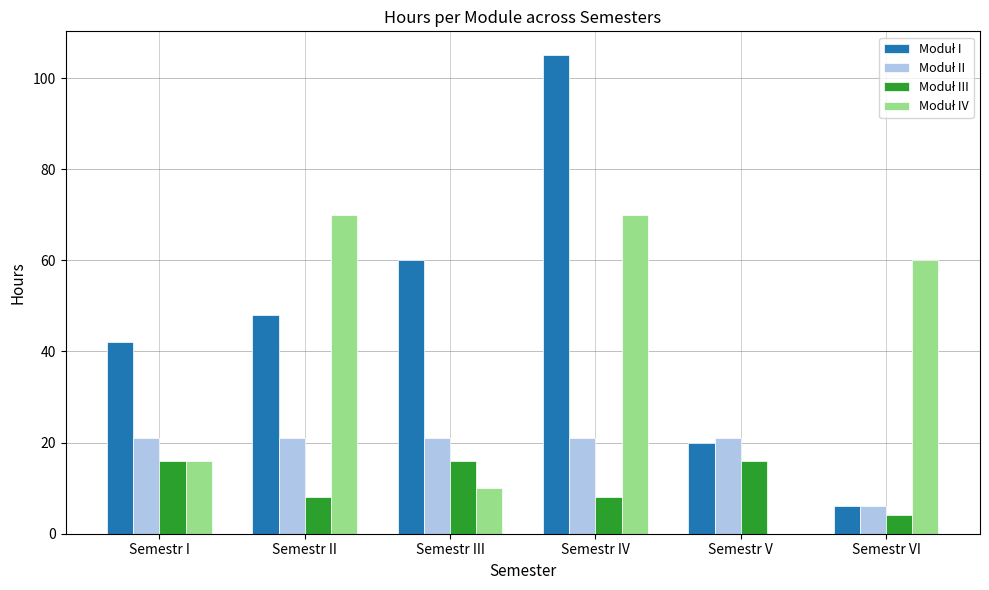

Which label corresponds to the largest value in the chart?

Semestr IV